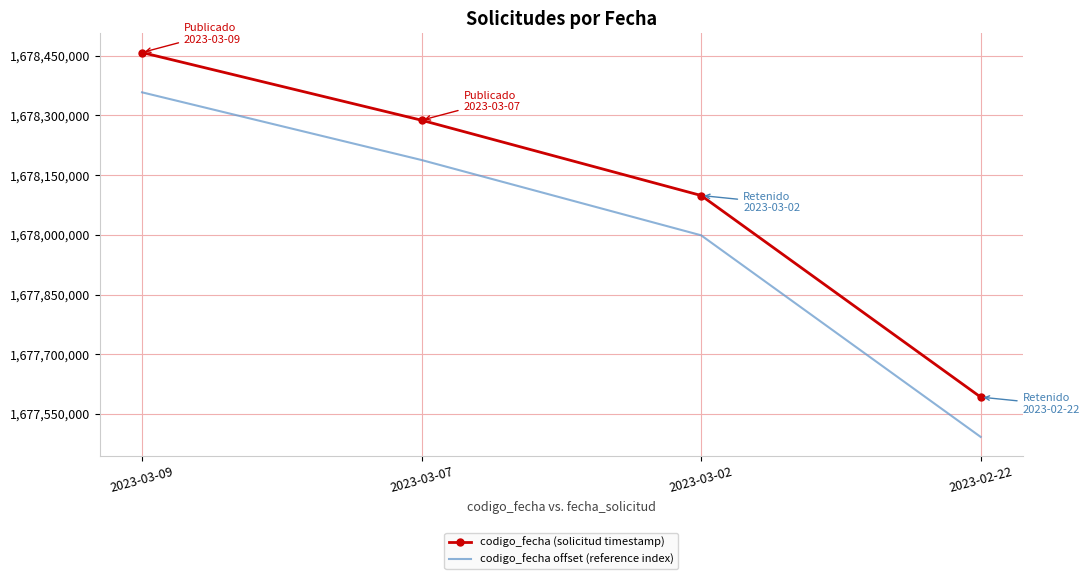

Count the codigo_fecha offset (reference index) values in the range 1677998889 to 1678358120.

3